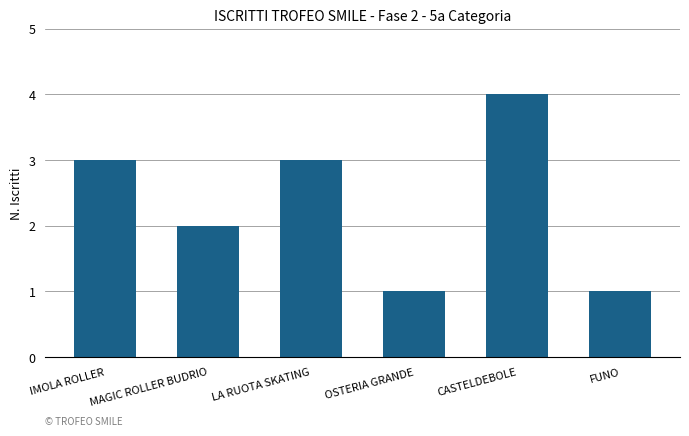

What is the average value?

2